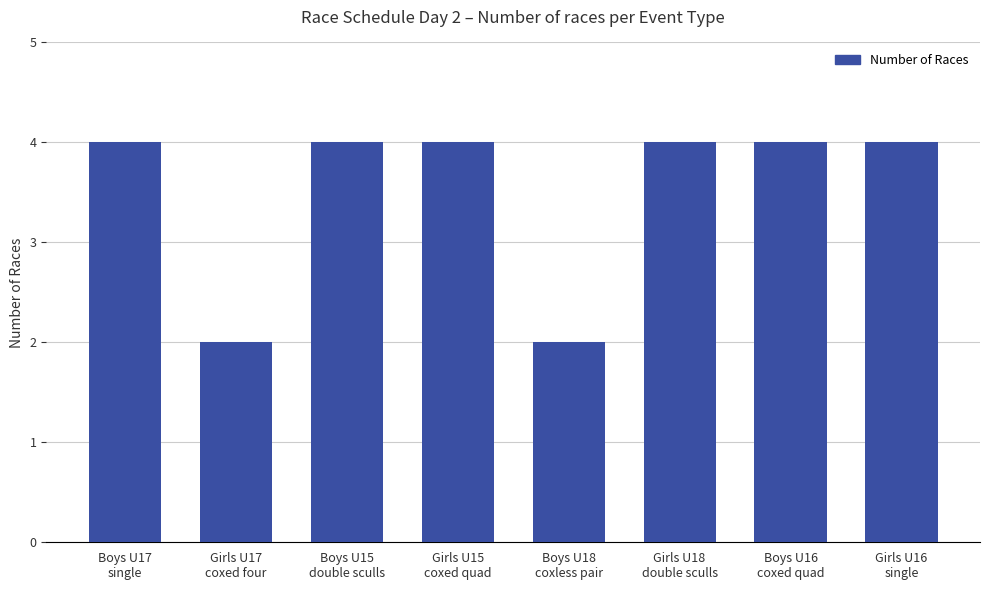

Does the chart contain any negative values?

No